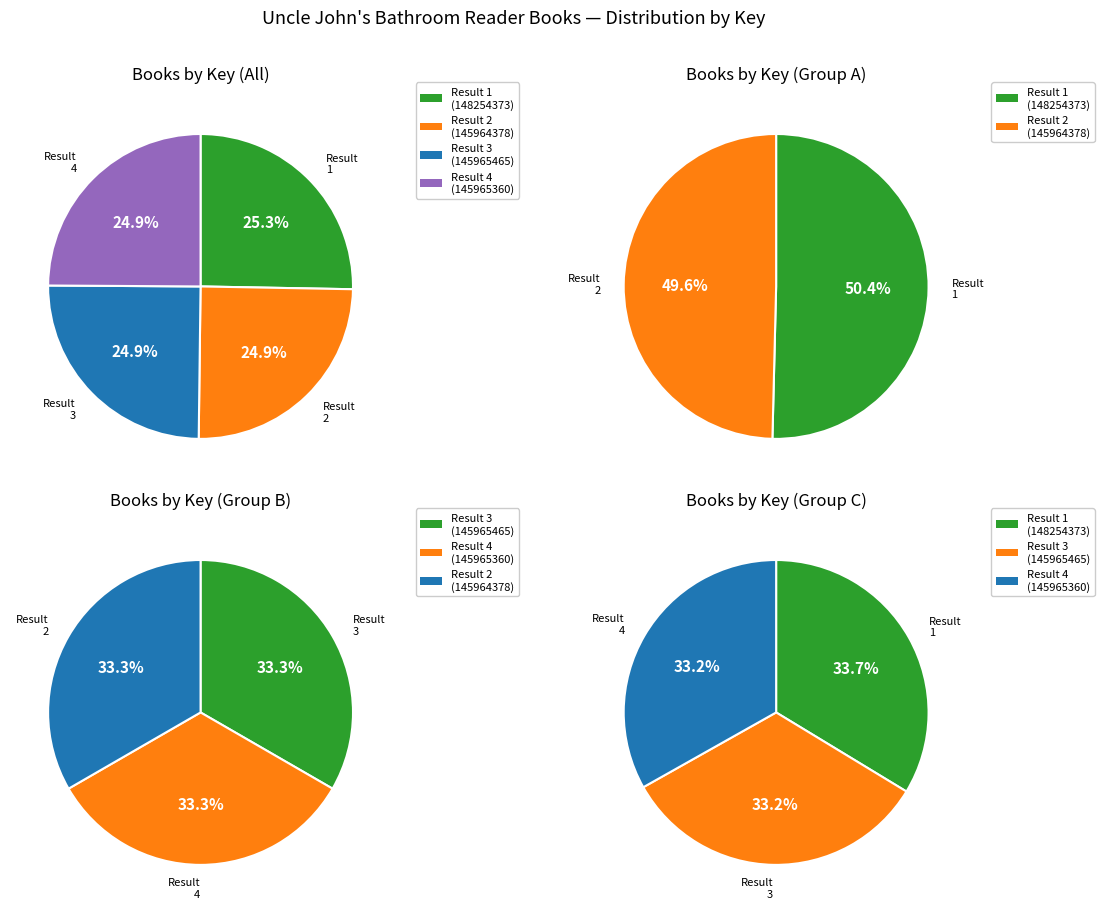

Does 2 represent more than half of the total?

No